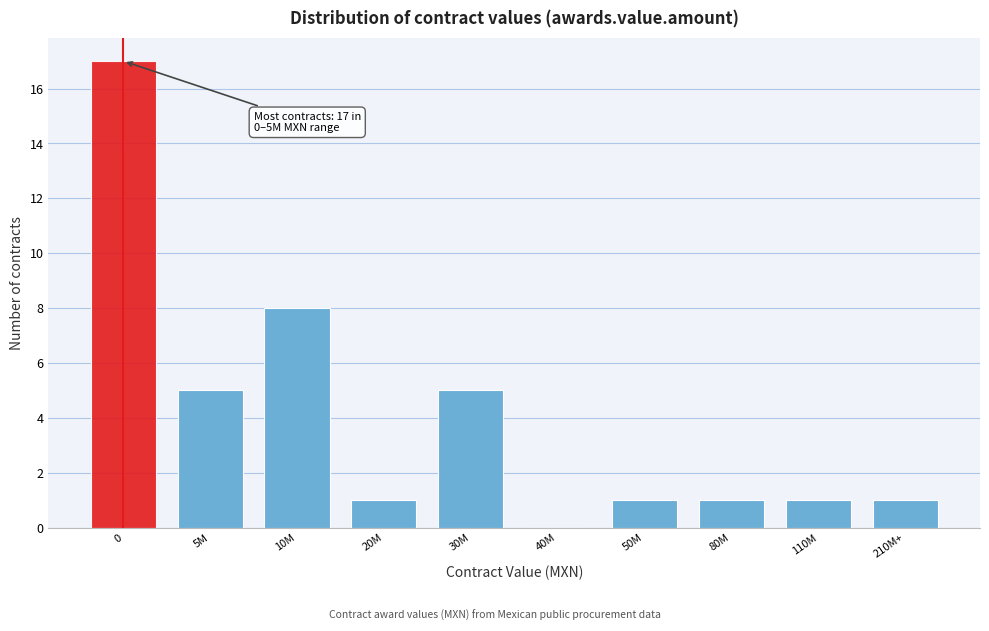

Reading left to right, list all the values displayed in this chart.

0=17	5M=5	10M=8	20M=1	30M=5	40M=0	50M=1	80M=1	110M=1	210M+=1